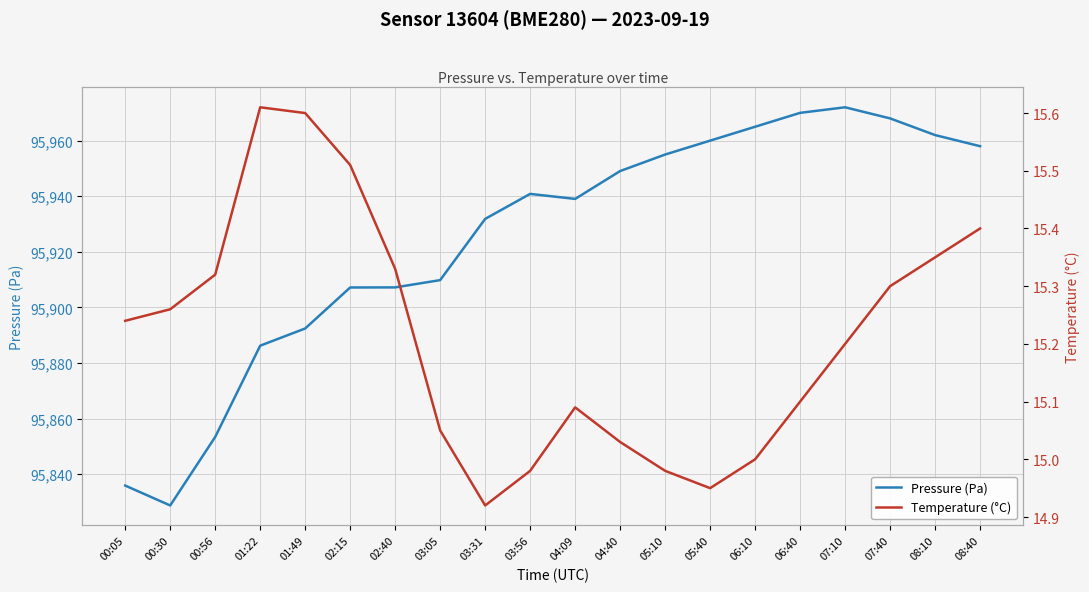

What is the highest value of the Temperature (°C) series?

15.6